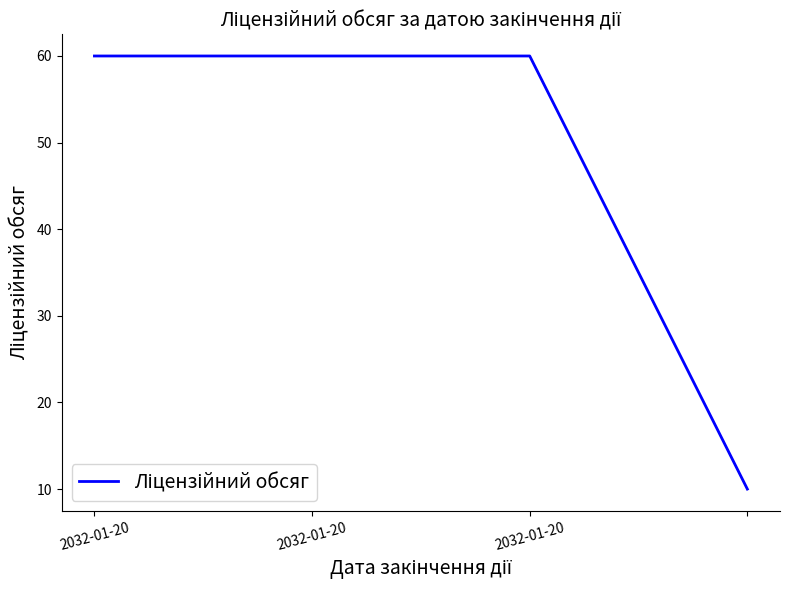

What is the difference between the second highest and minimum values?

50